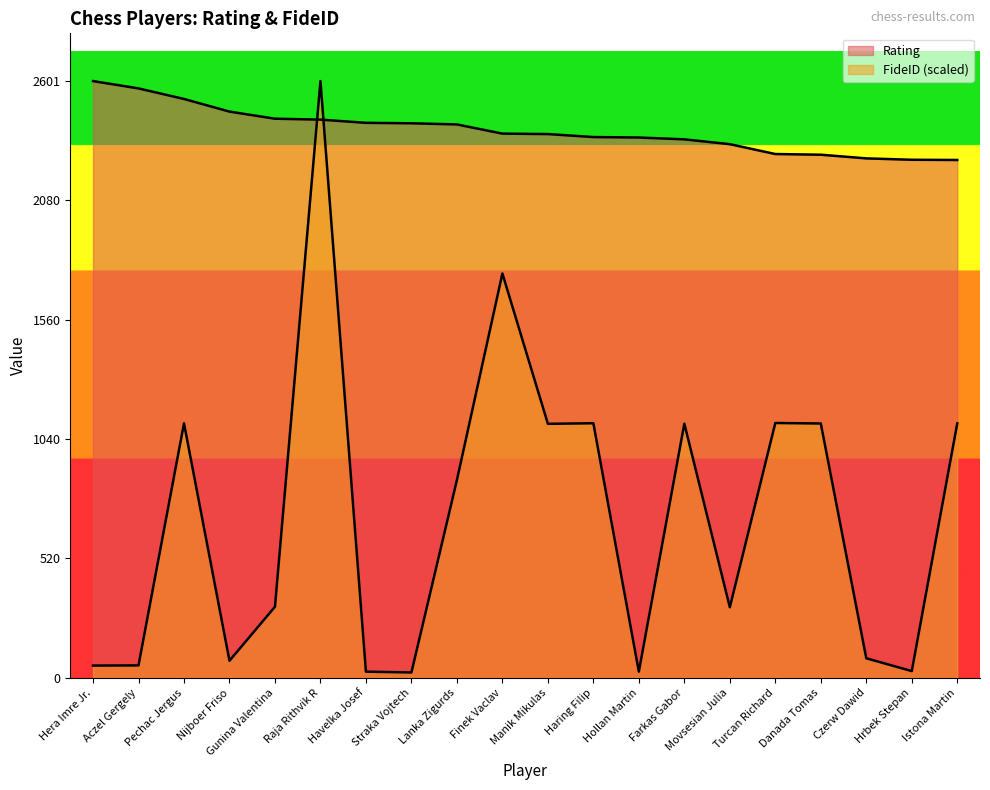

Where do FideID (scaled) and Rating first cross each other?

Gunina Valentina and Raja Rithvik R